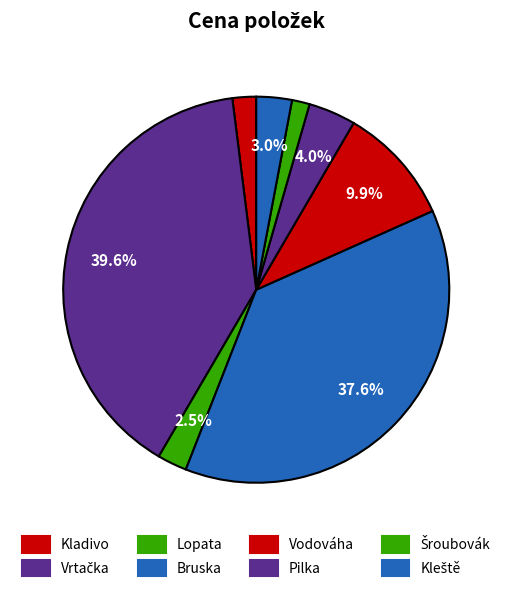

True or false: Bruska accounts for 38% of the total.

True